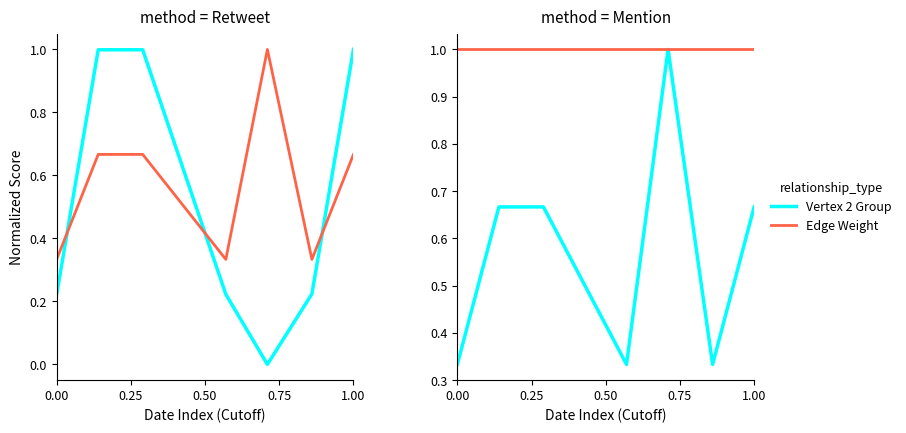

What is the greatest value displayed?

1.0